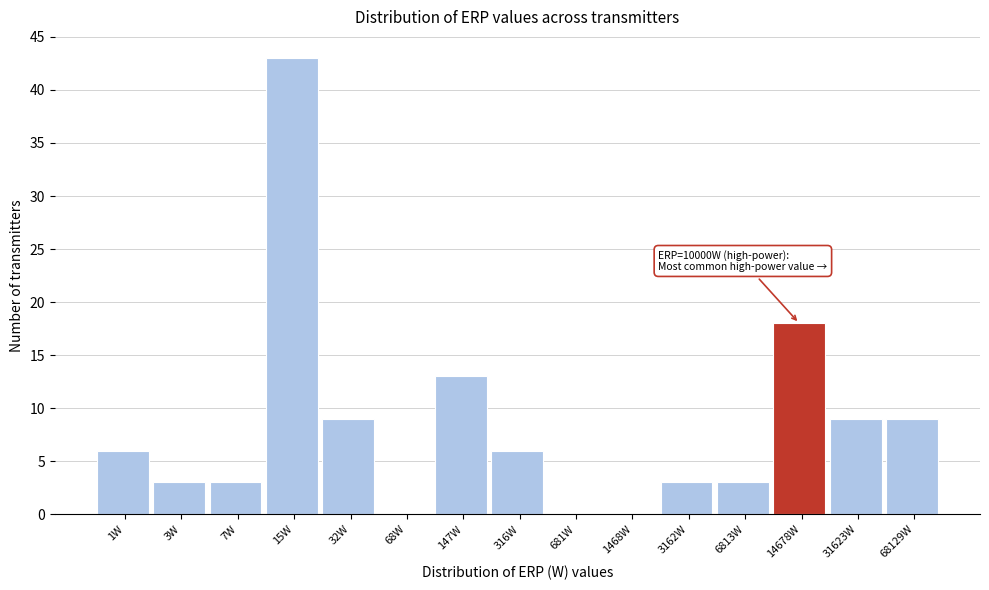

Reading right to left, extract all data points from this chart.

68129W=9	31623W=9	14678W=18	6813W=3	3162W=3	1468W=0	681W=0	316W=6	147W=13	68W=0	32W=9	15W=43	7W=3	3W=3	1W=6